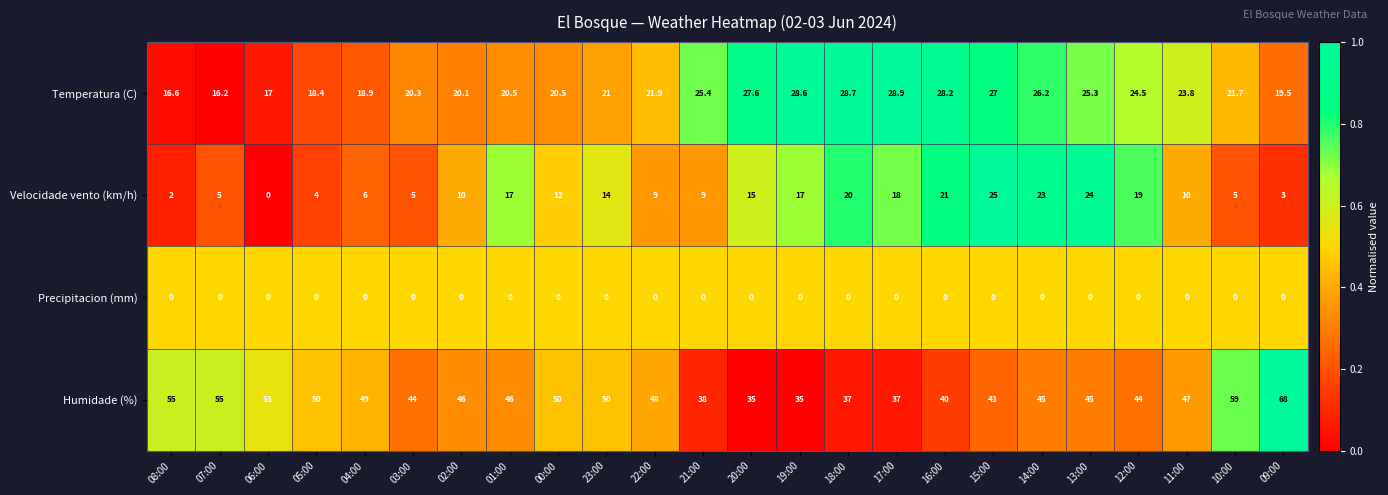

At 02:00, list the series in order from smallest to largest.

Precipitacion (mm), Velocidade vento (km/h), Temperatura (C), Humidade (%)